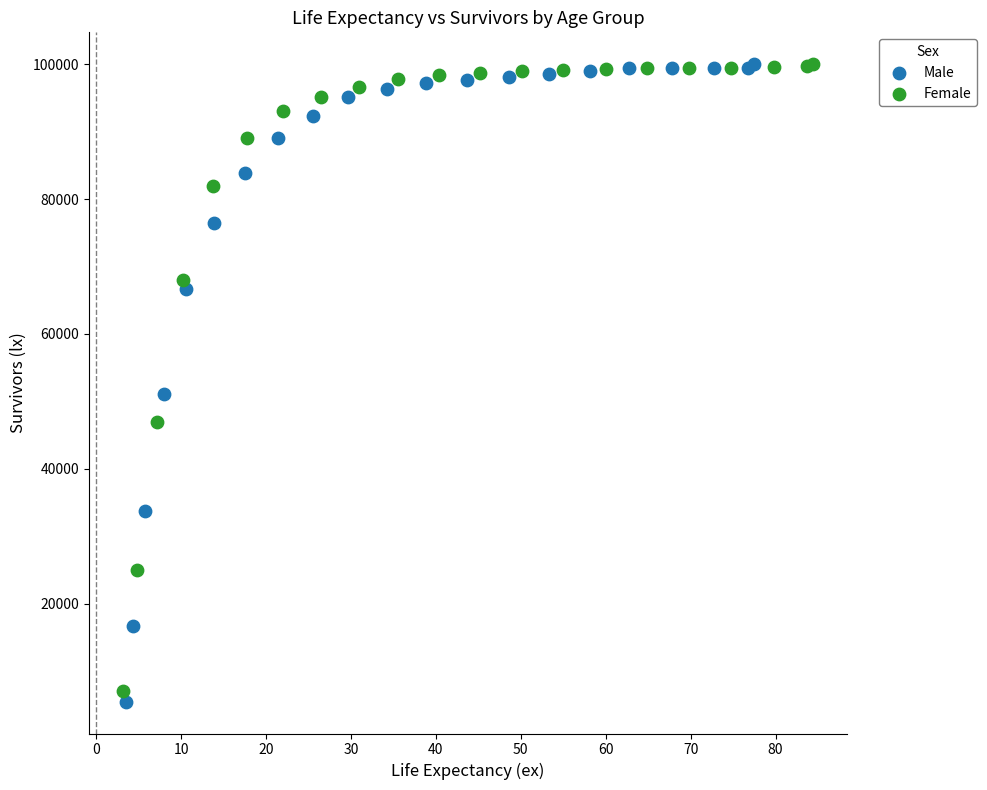

Which series has the largest Y range (max minus min)?

Male